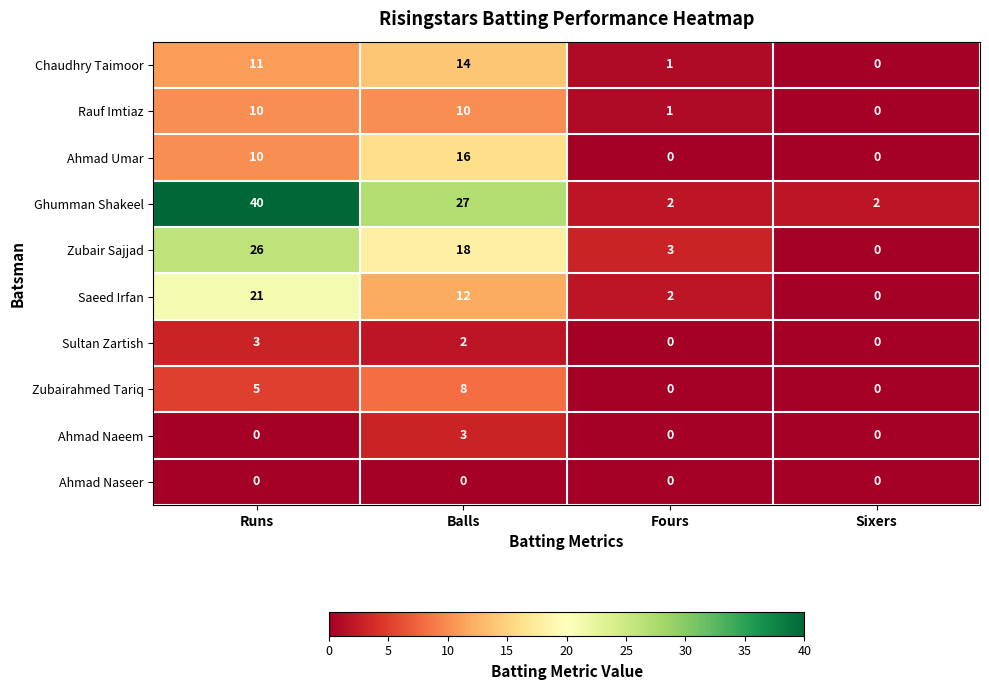

Which category has the lowest value in the Saeed Irfan series?

Sixers